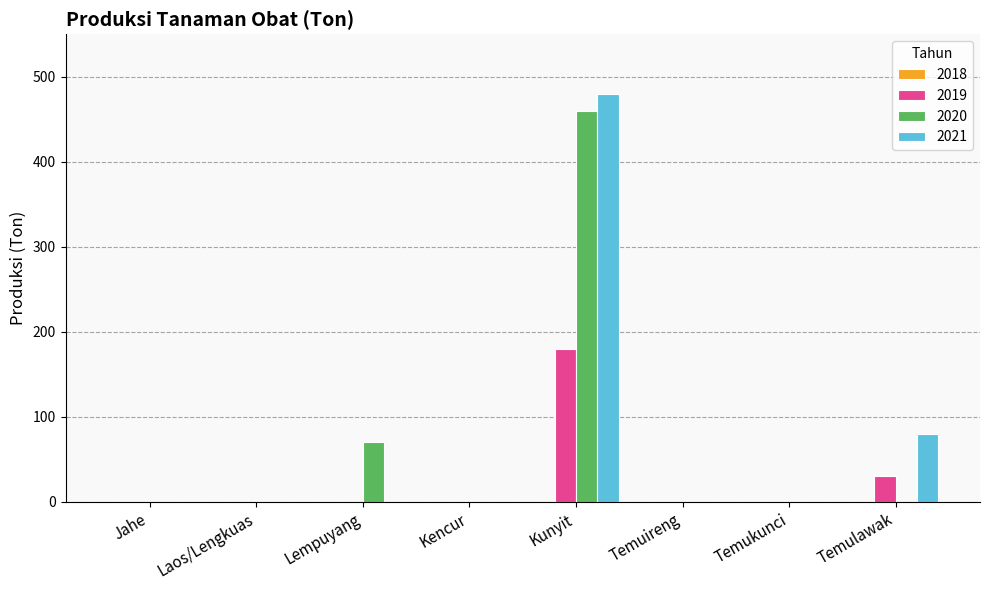

What is the sum of the 2021 values at Temuireng and Kunyit?

480